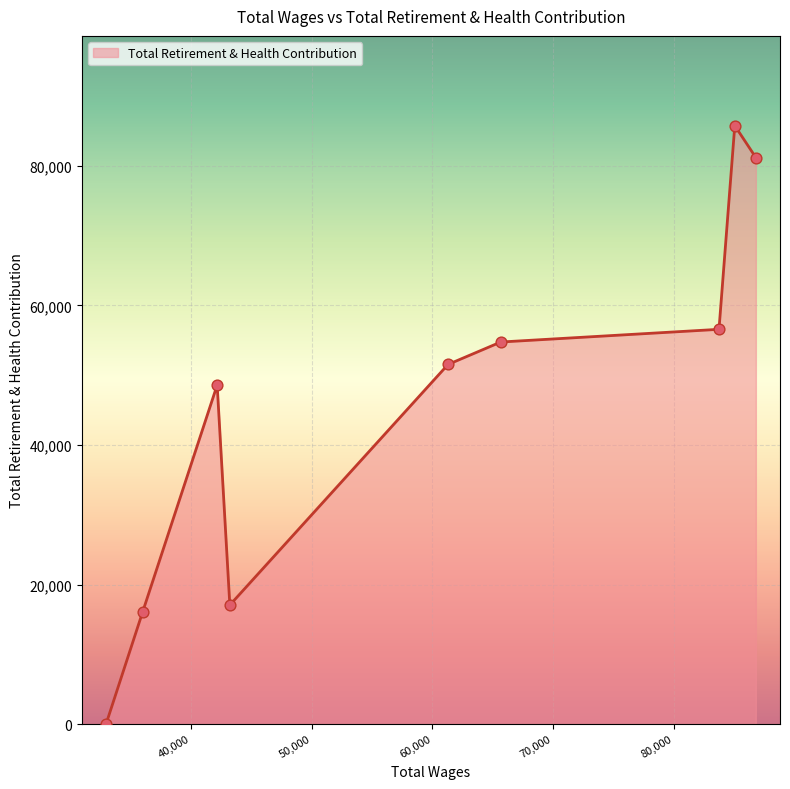

What is the difference between the maximum and minimum values?

85747